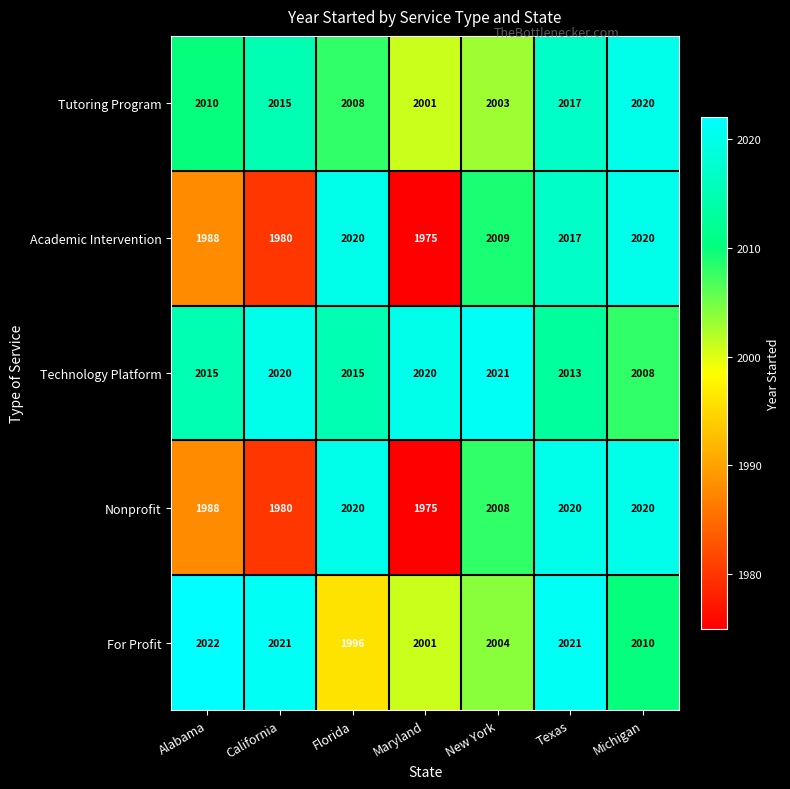

What is the total value across all series at Maryland?

9972